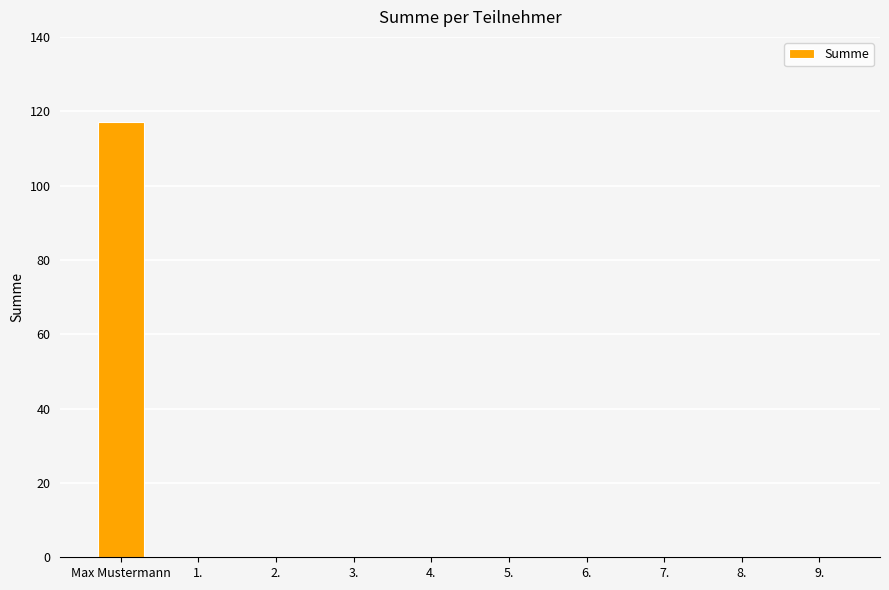

What is the maximum value shown in the chart?

117